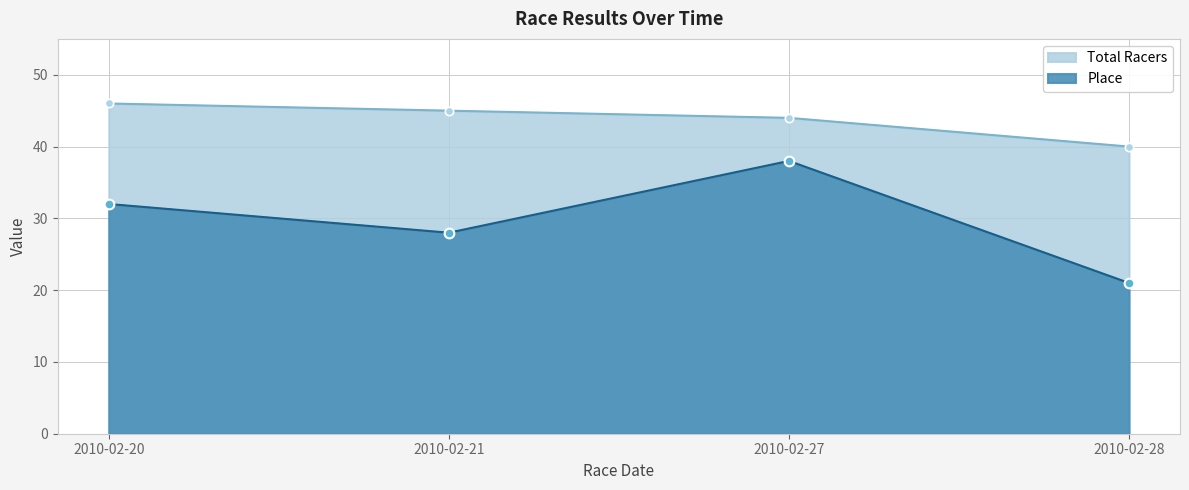

Count the Total Racers values in the range 44 to 46.

3